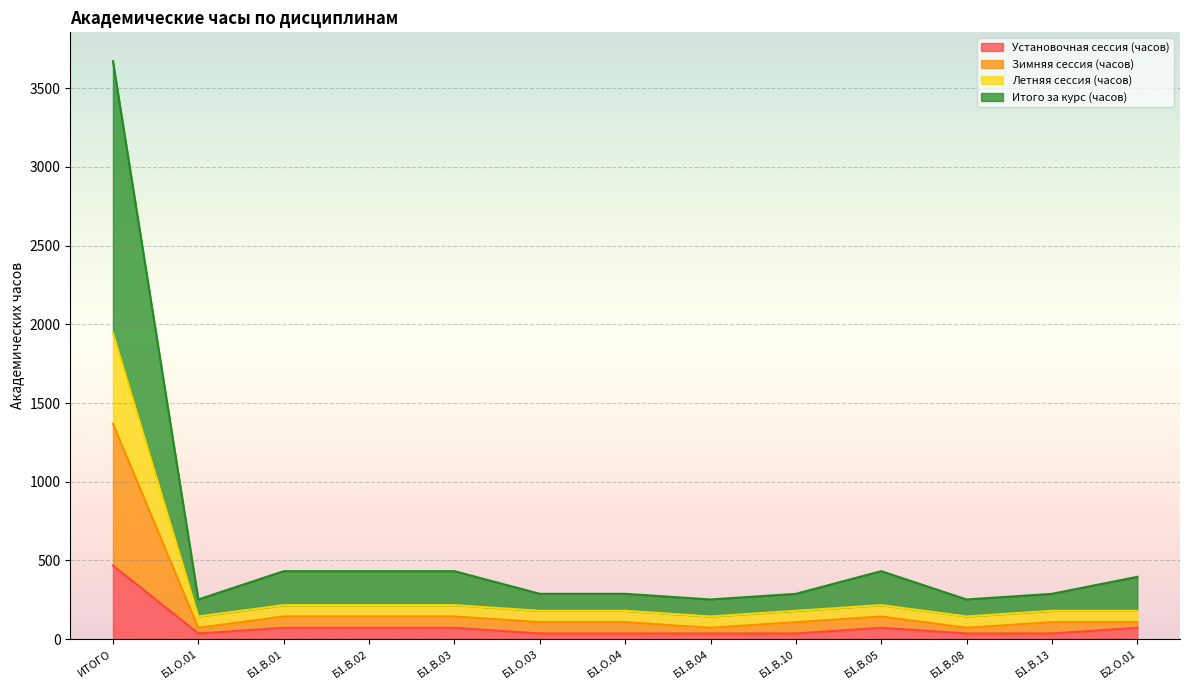

What is the maximum value for Установочная сессия (часов)?

468